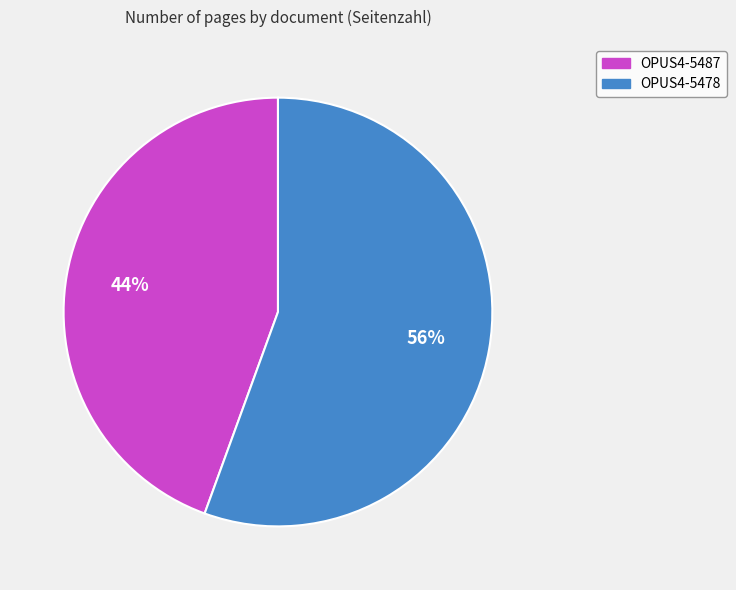

Does OPUS4-5478 account for over 50% of the chart?

Yes